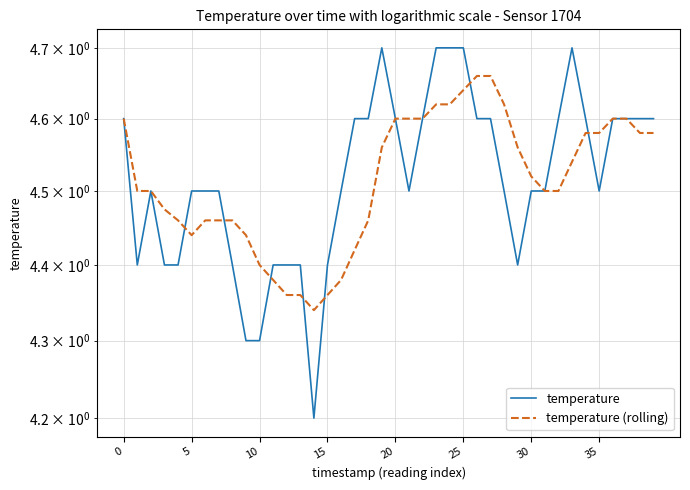

What is the sum of the temperature values at 9 and 33?

9.0